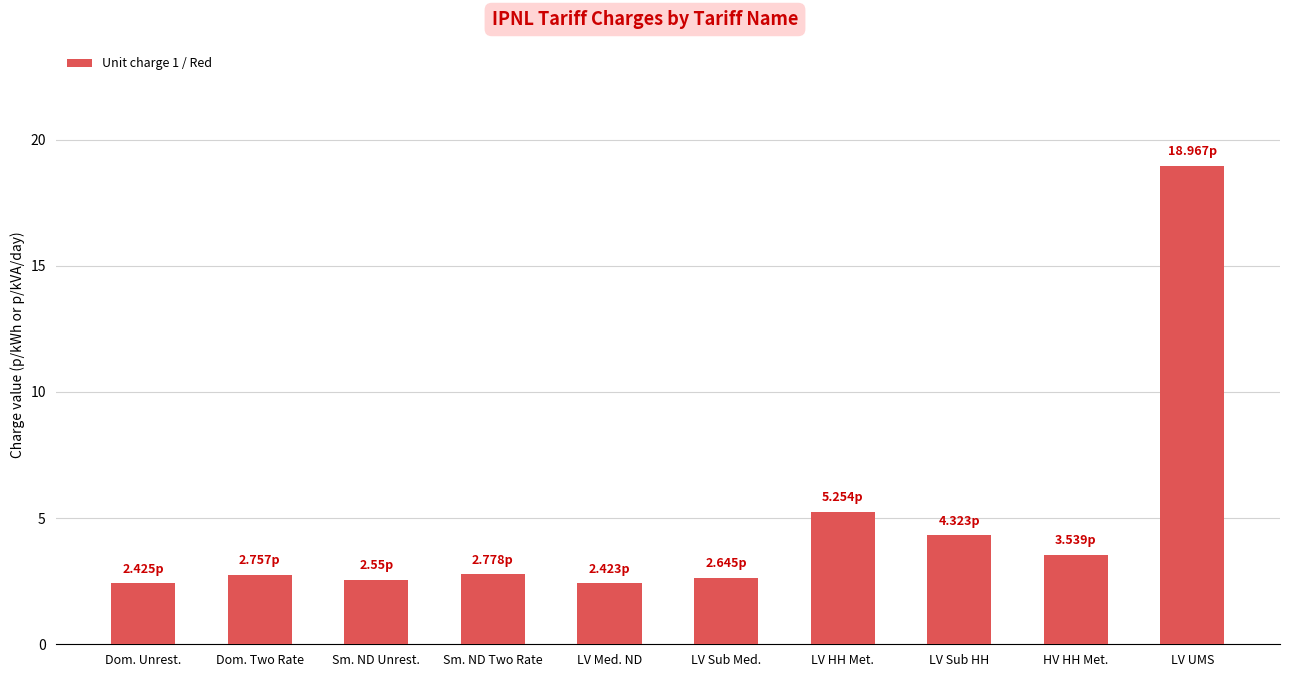

Does the chart contain stacked bars?

No